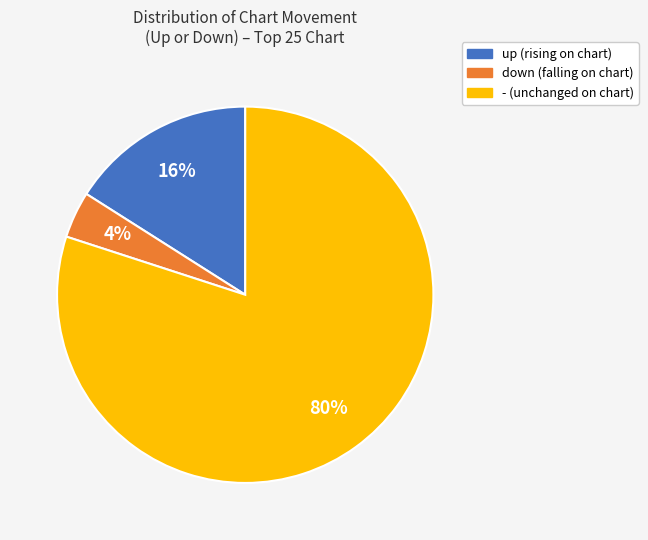

To the nearest percent, what percentage of the pie is -?

80%